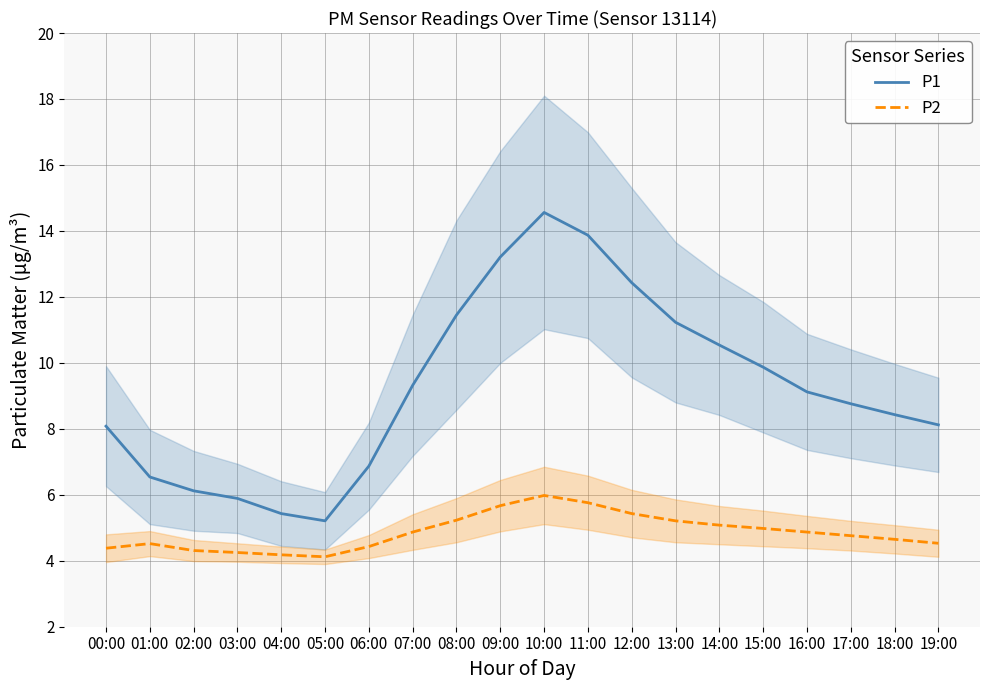

True or false: P2 and P1 cross at least once.

False